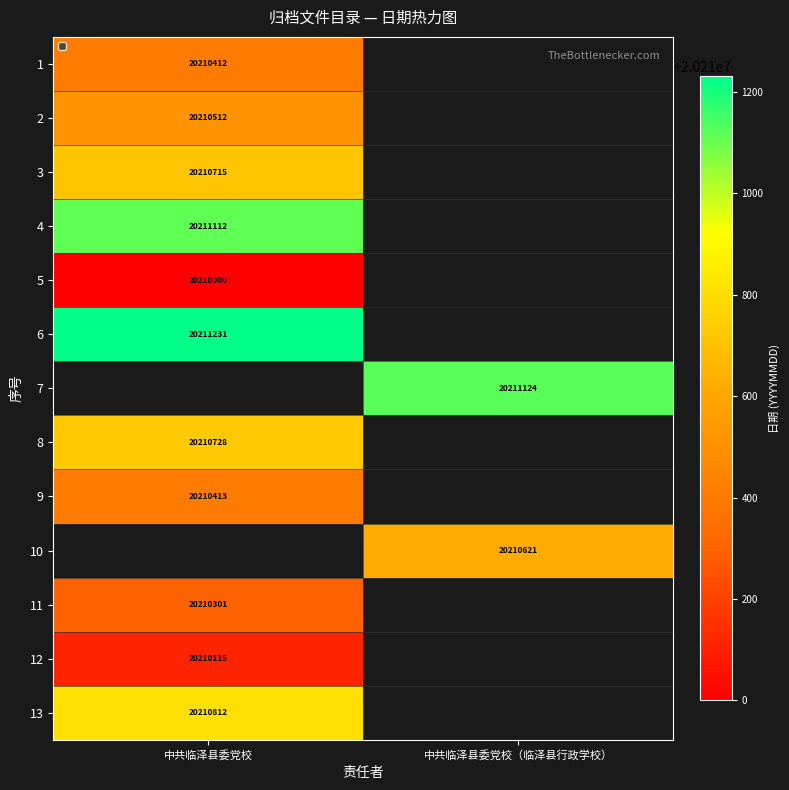

Is it true that 7 equals 20211124 at 中共临泽县委党校（临泽县行政学校）?

True